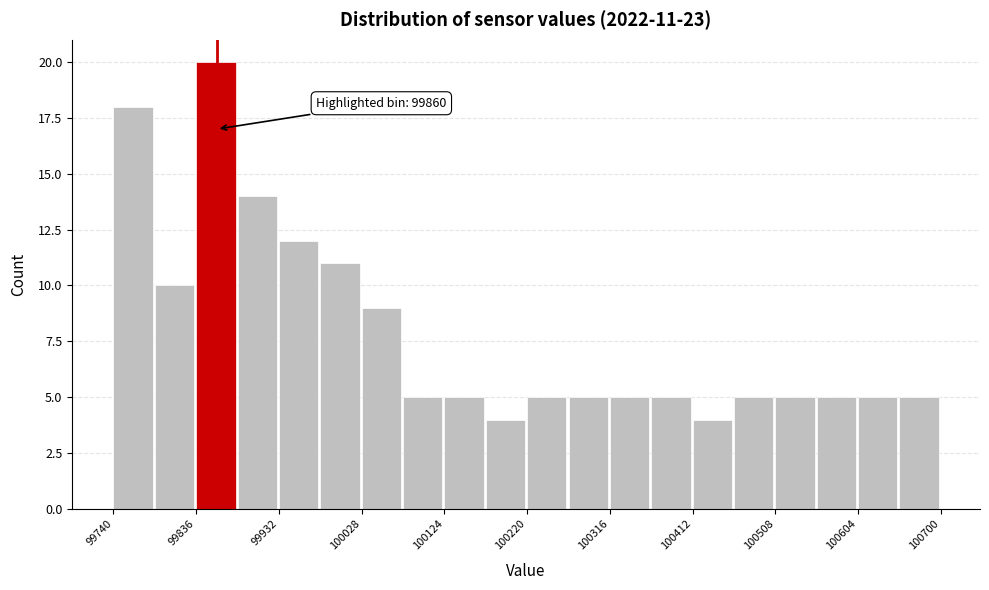

Which range on the x-axis has the tallest bar?

99836 to 99884